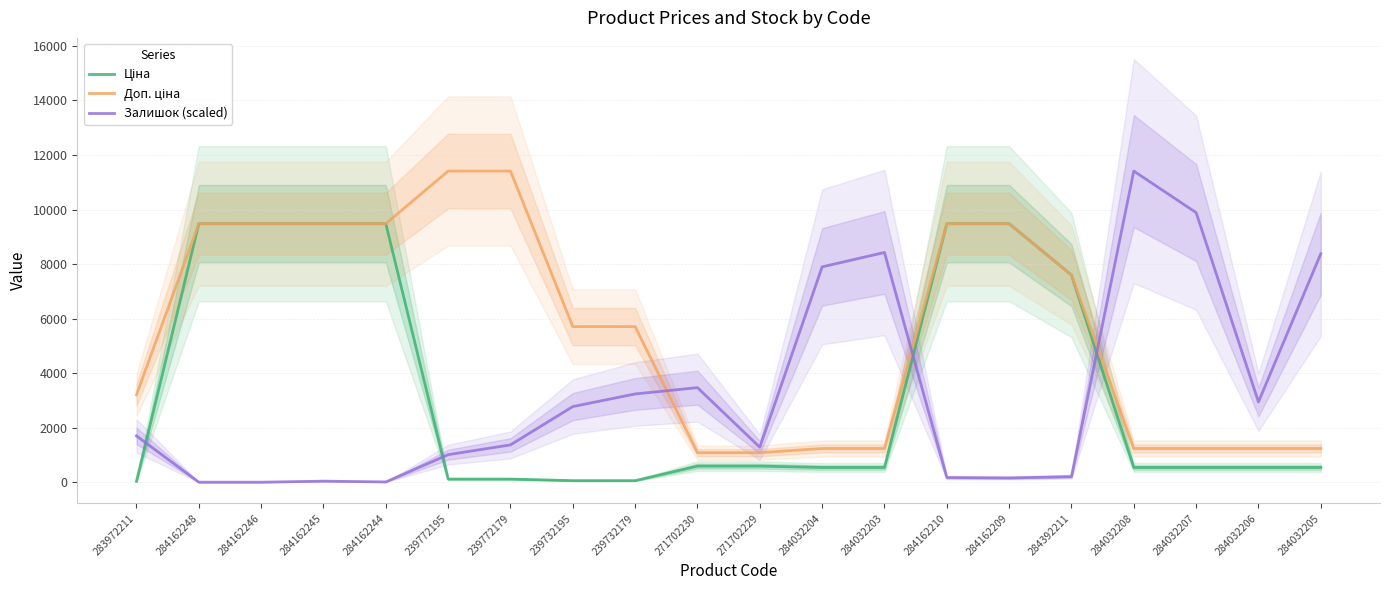

At how many categories does at least one series exceed 10655?

3